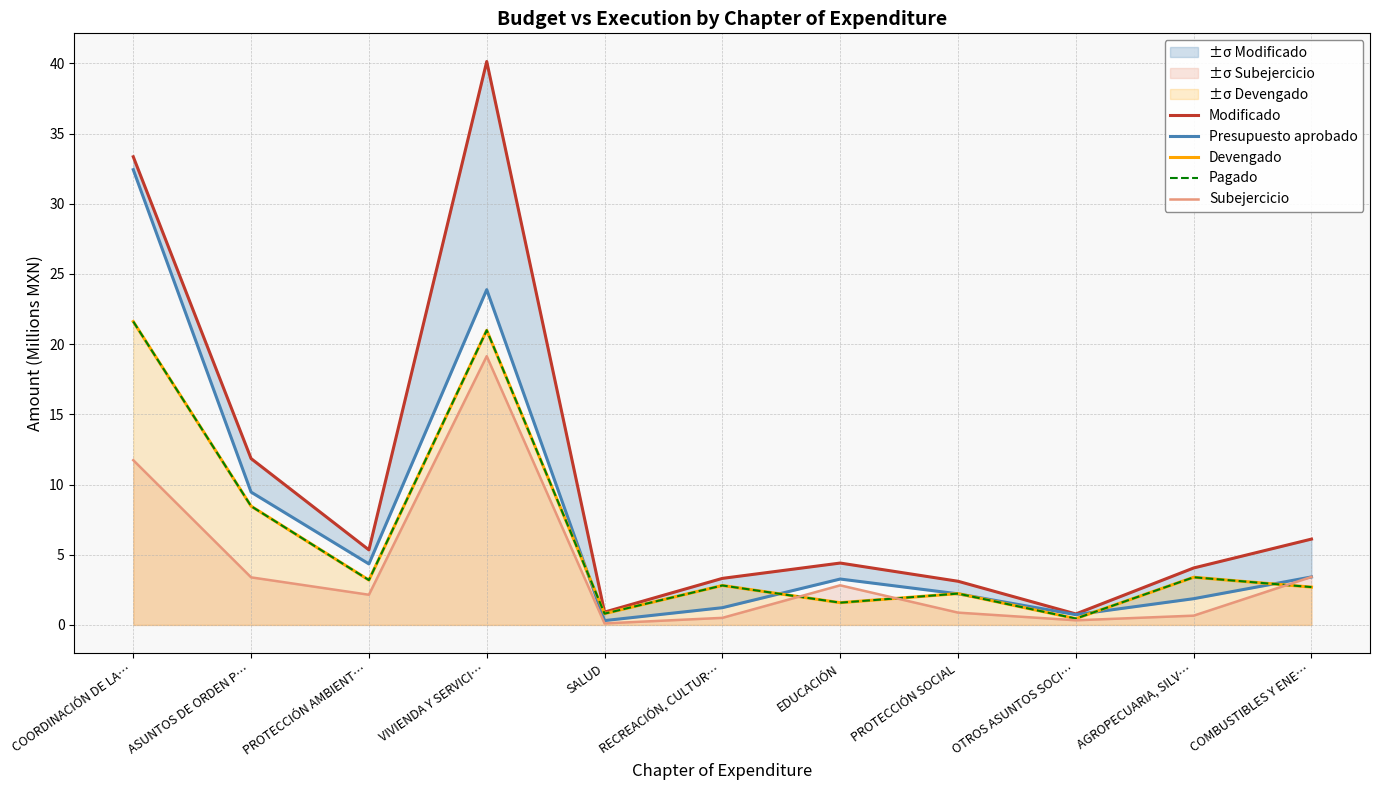

At which label does Modificado first exceed 4?

COORDINACIÓN DE LA…